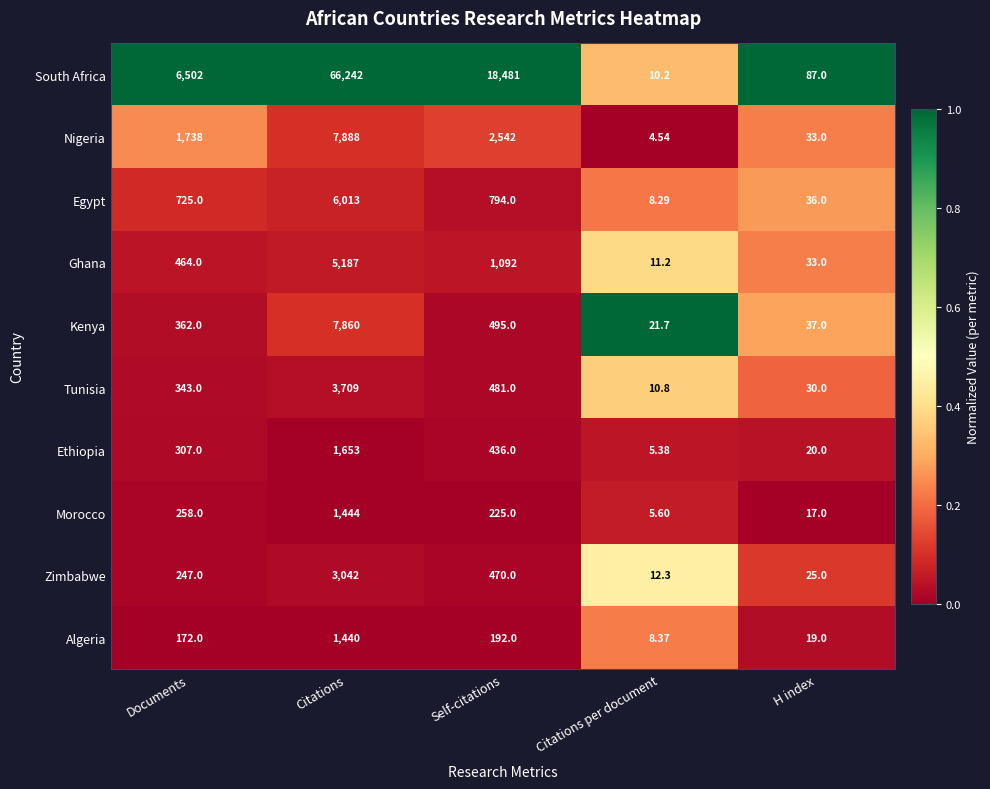

Is the value of Ethiopia at Self-citations greater than the value of Ghana at Citations per document?

Yes